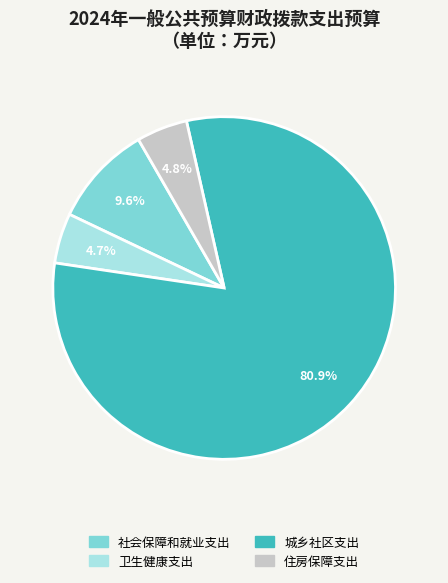

What is the largest slice in the pie chart?

城乡社区支出